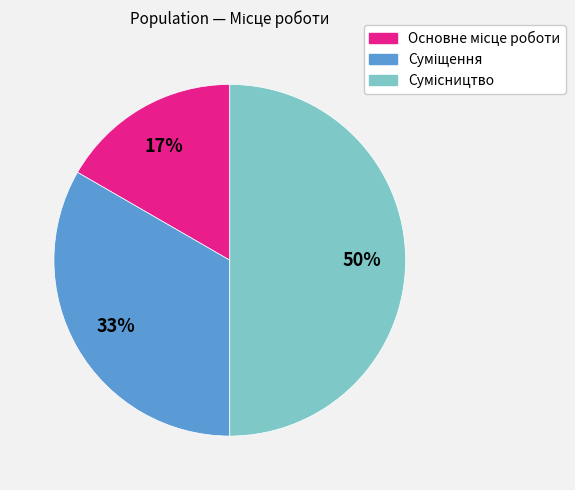

To the nearest percent, what is the average slice percentage?

33%